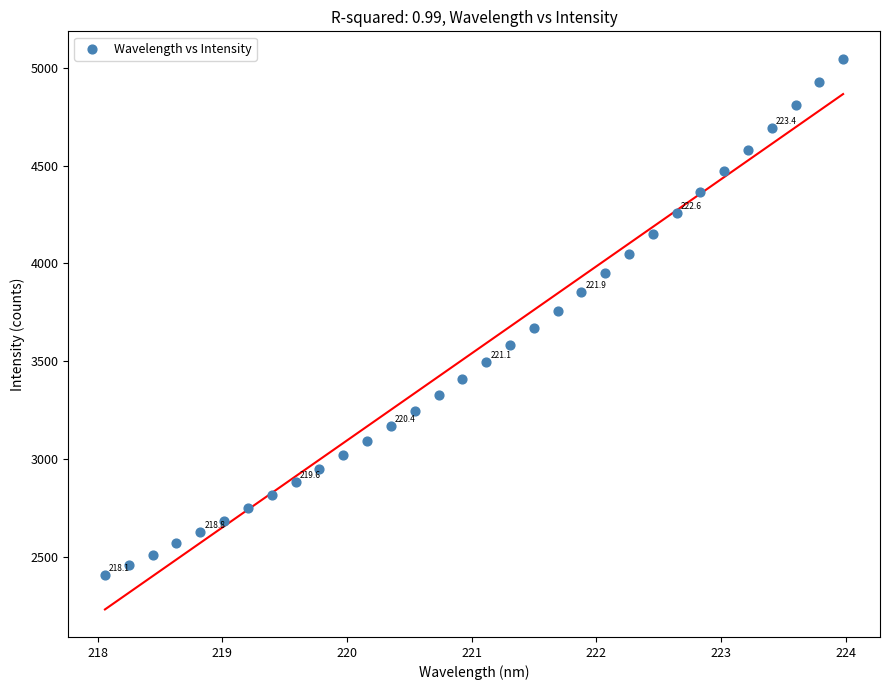

What is the range of Y values (max minus min)?

2640.3